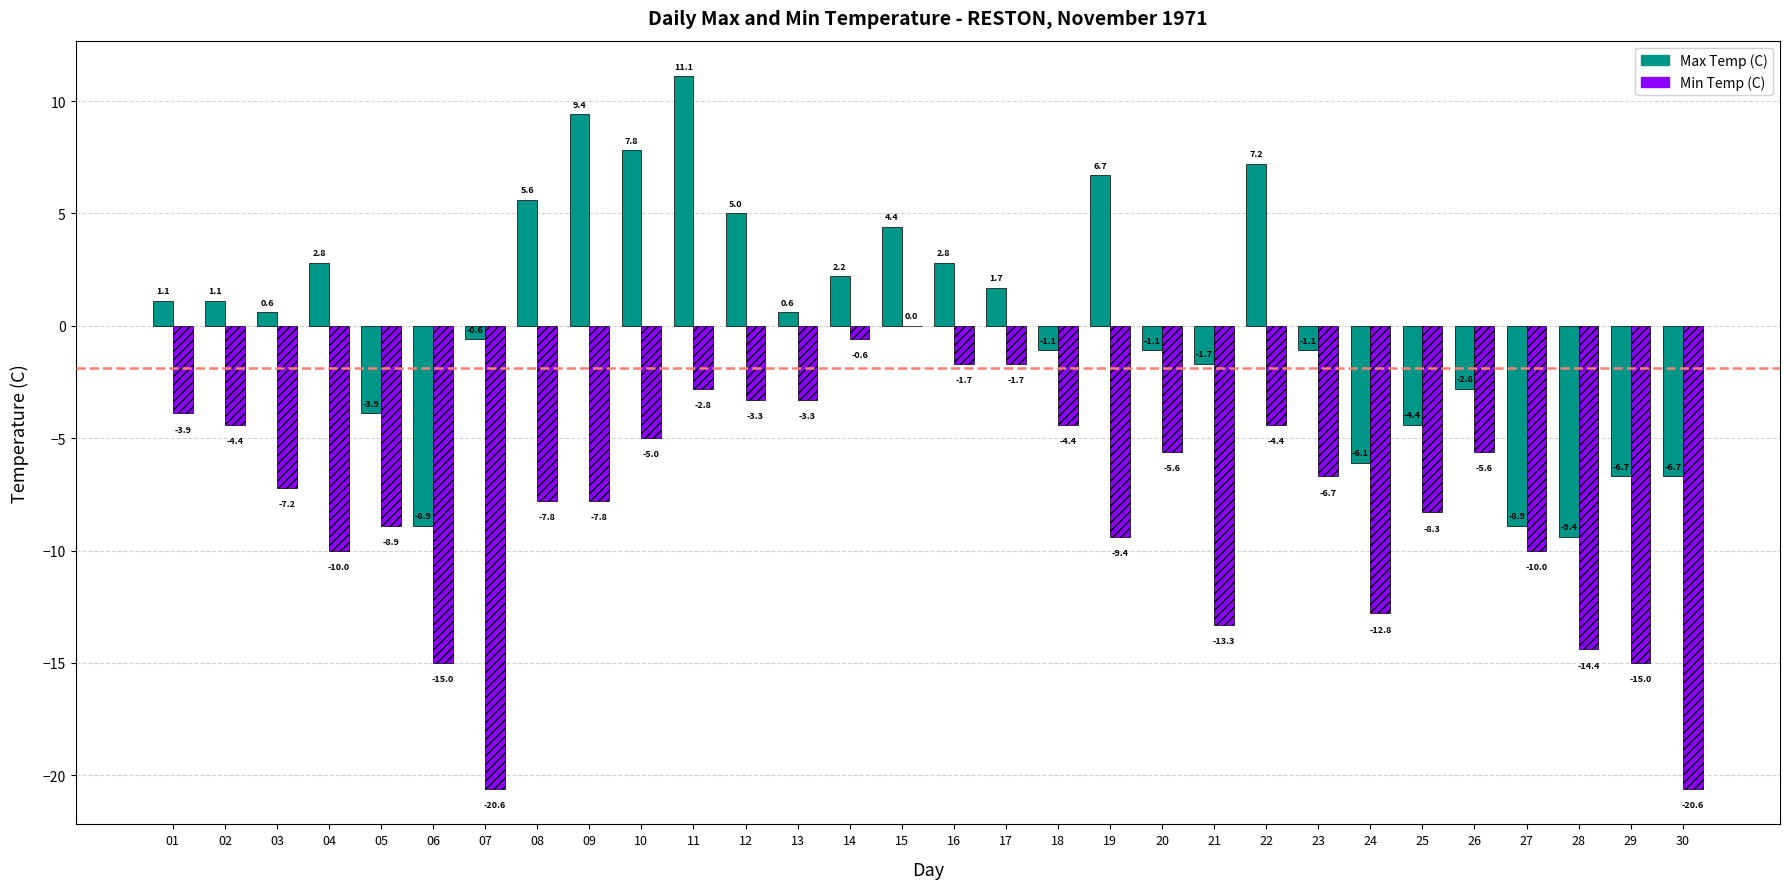

What is the spread (max minus min) of values at 20?

4.5